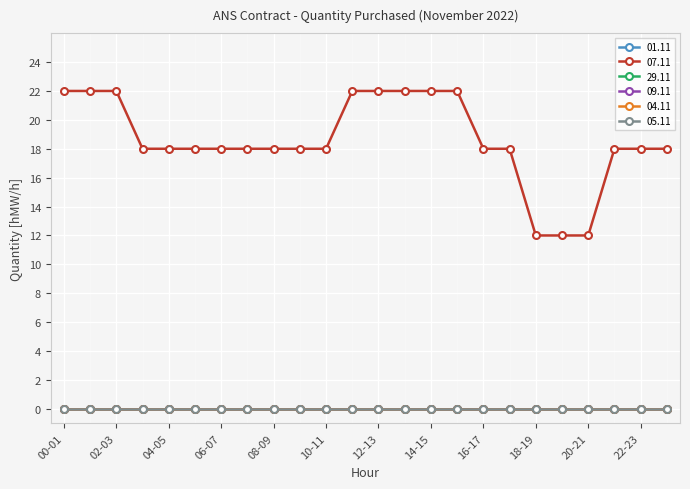

True or false: 07.11 has more than 2 interior local peaks.

False